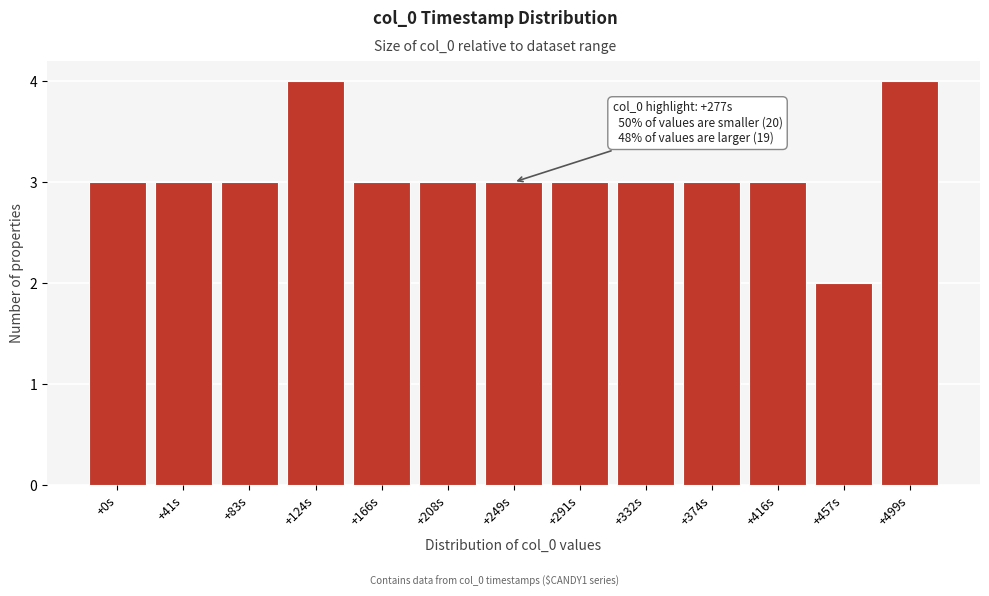

Reading left to right, transcribe all the data shown in this chart.

+0s=3	+41s=3	+83s=3	+124s=4	+166s=3	+208s=3	+249s=3	+291s=3	+332s=3	+374s=3	+416s=3	+457s=2	+499s=4